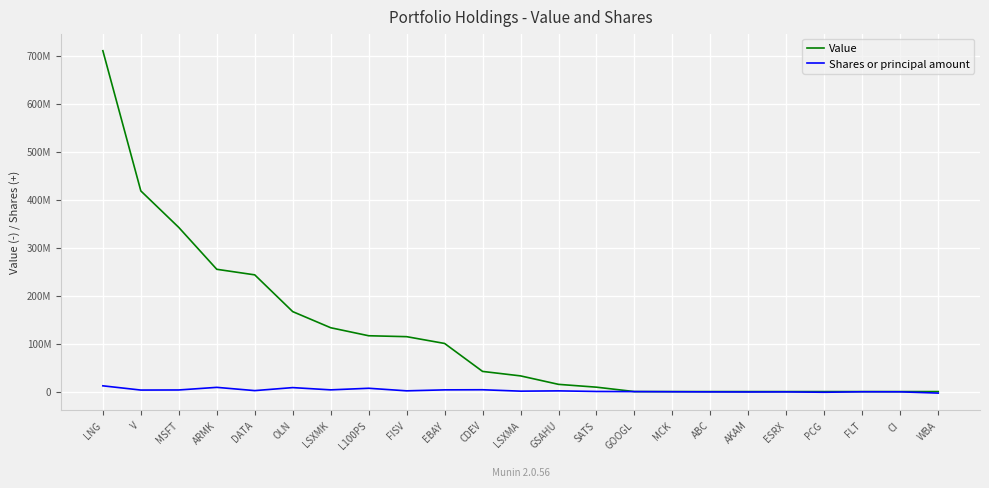

What are all the series names shown in the legend?

Value, Shares or principal amount